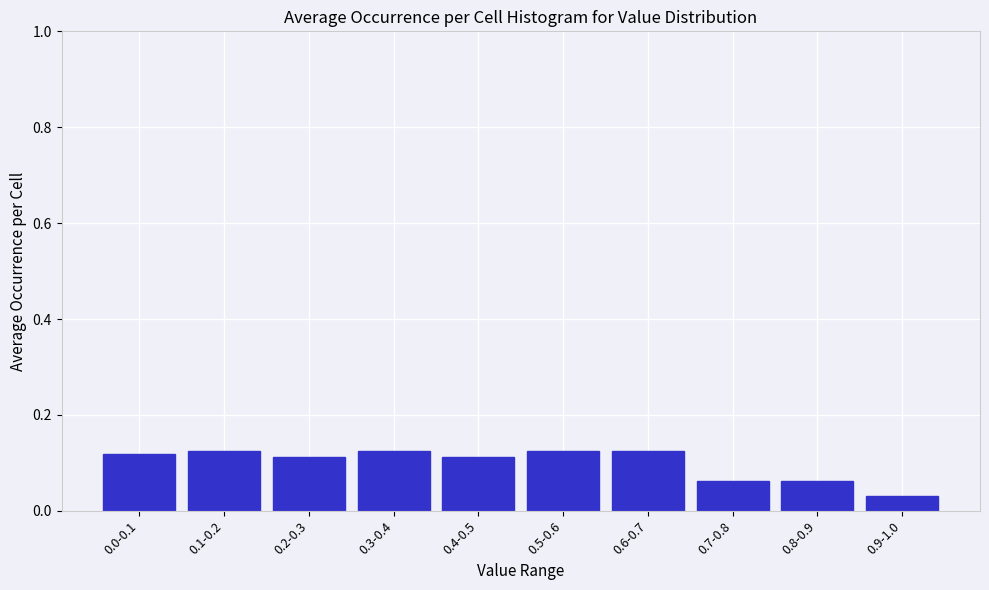

Which category has the lowest value across all series?

0.9-1.0